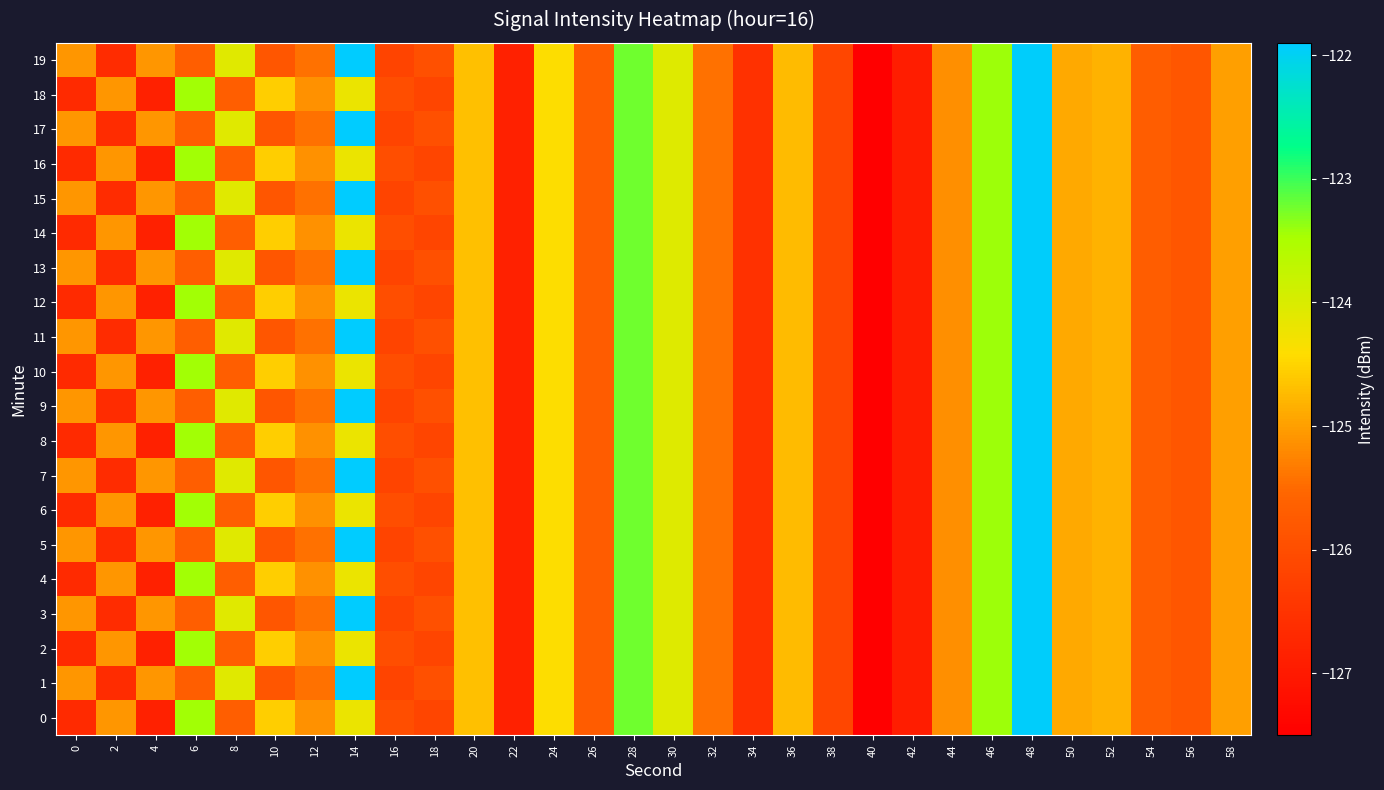

What is the minimum value shown in the chart?

-127.5